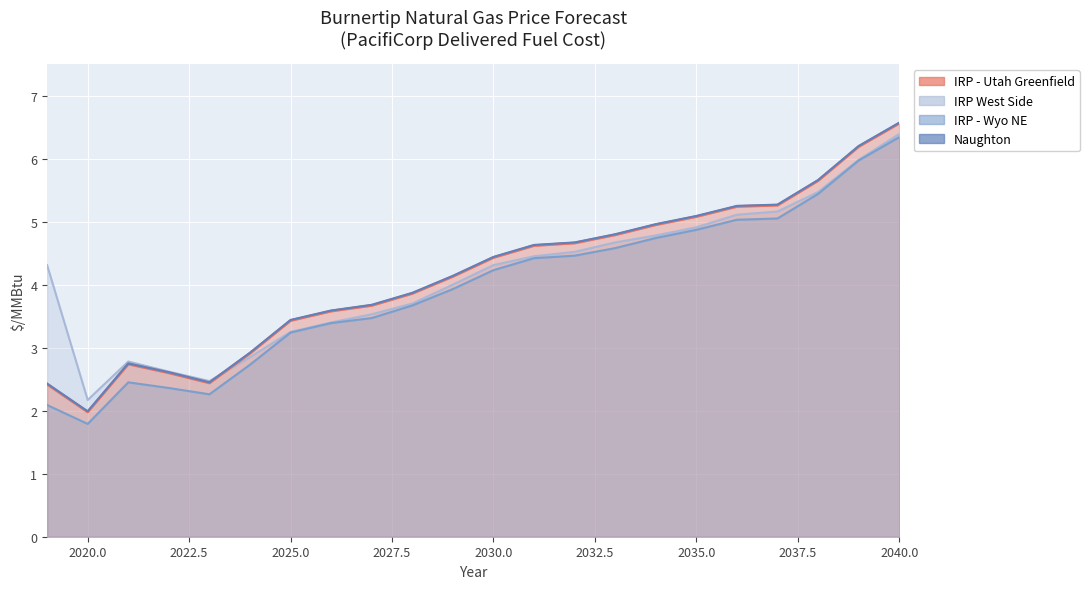

Is it true that the value at 19 is 2.0?

False